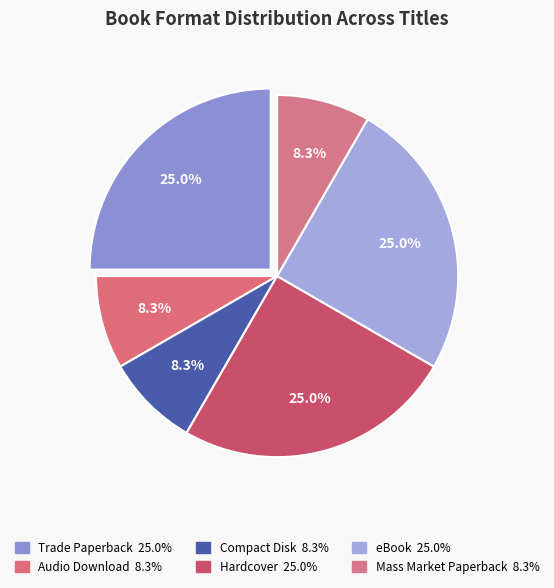

Is the sum of Trade Paperback and Mass Market Paperback greater than half?

No